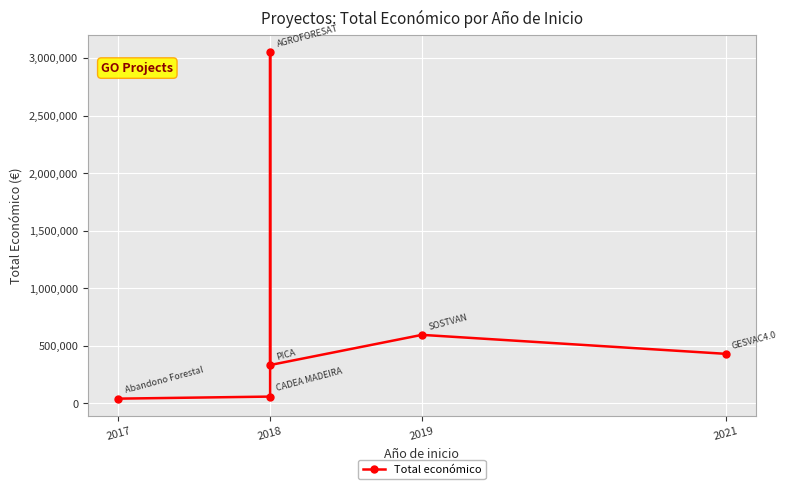

What is the sum of the values at 2019 and 2021?

1025544